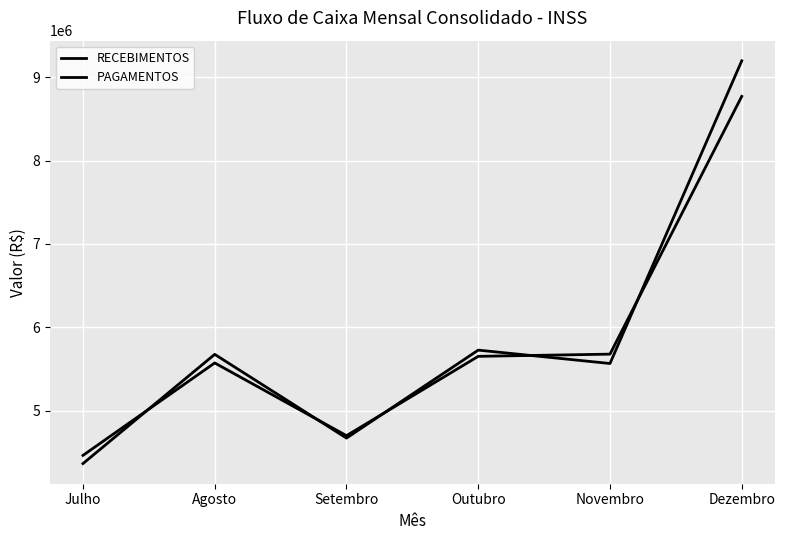

At which category does the chart reach its peak across all series?

Dezembro